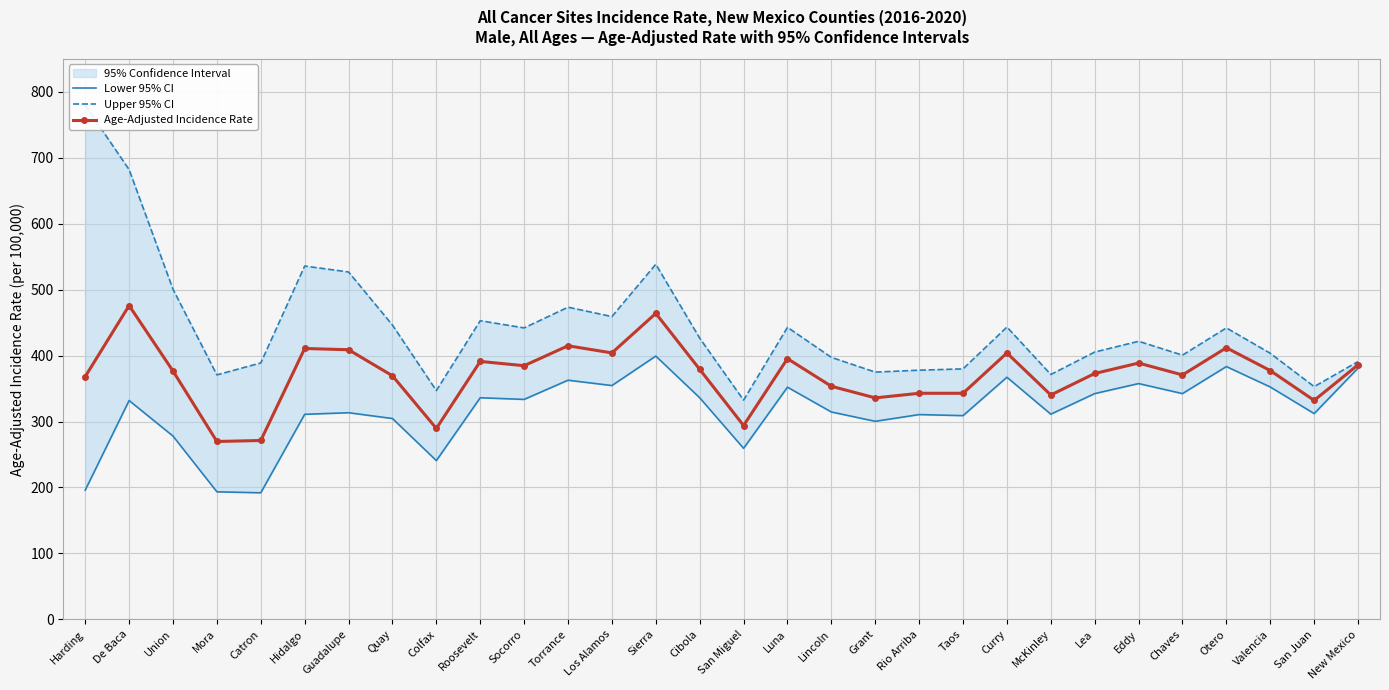

Which series changed the most between San Miguel and Lea?

Lower 95% CI